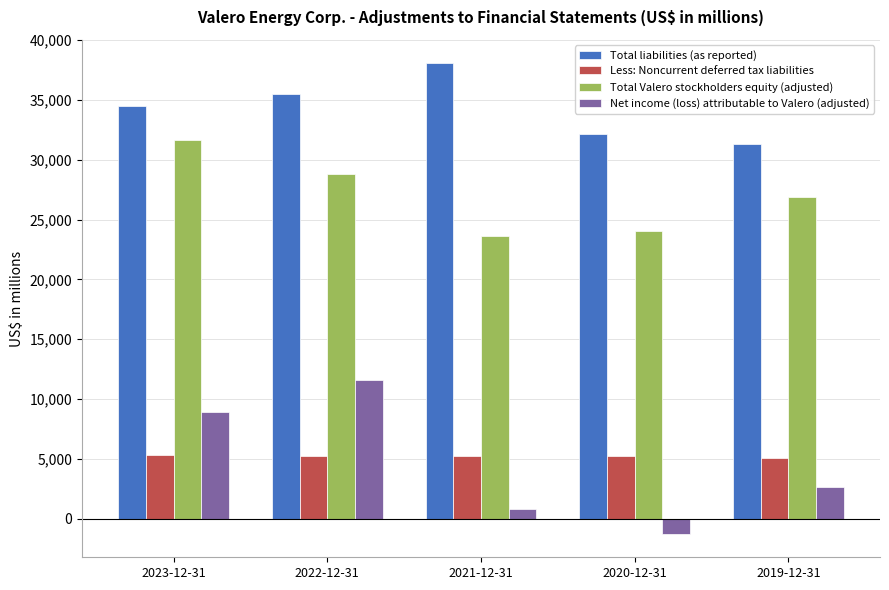

Which category has the highest value across all series?

2021-12-31